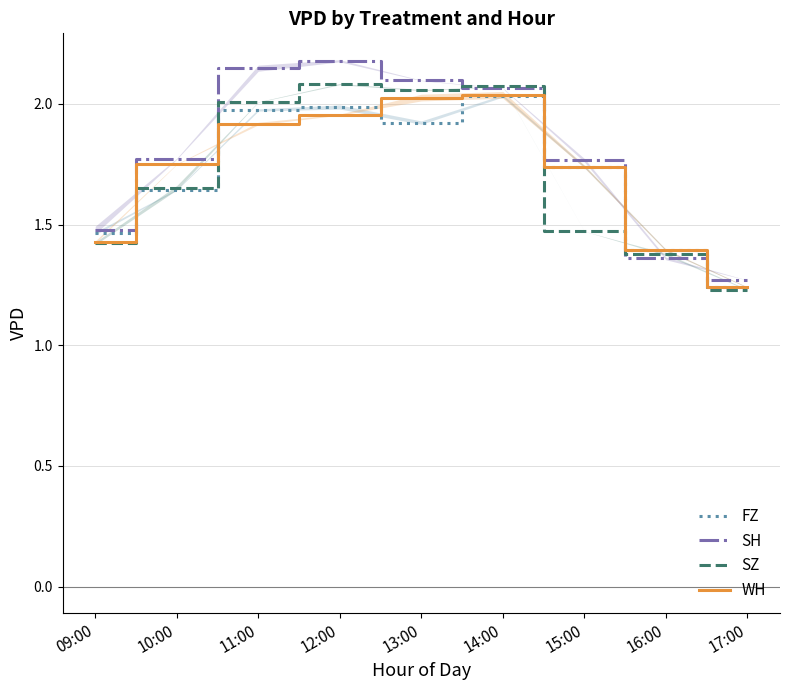

What is the average value of the WH series?

1.7